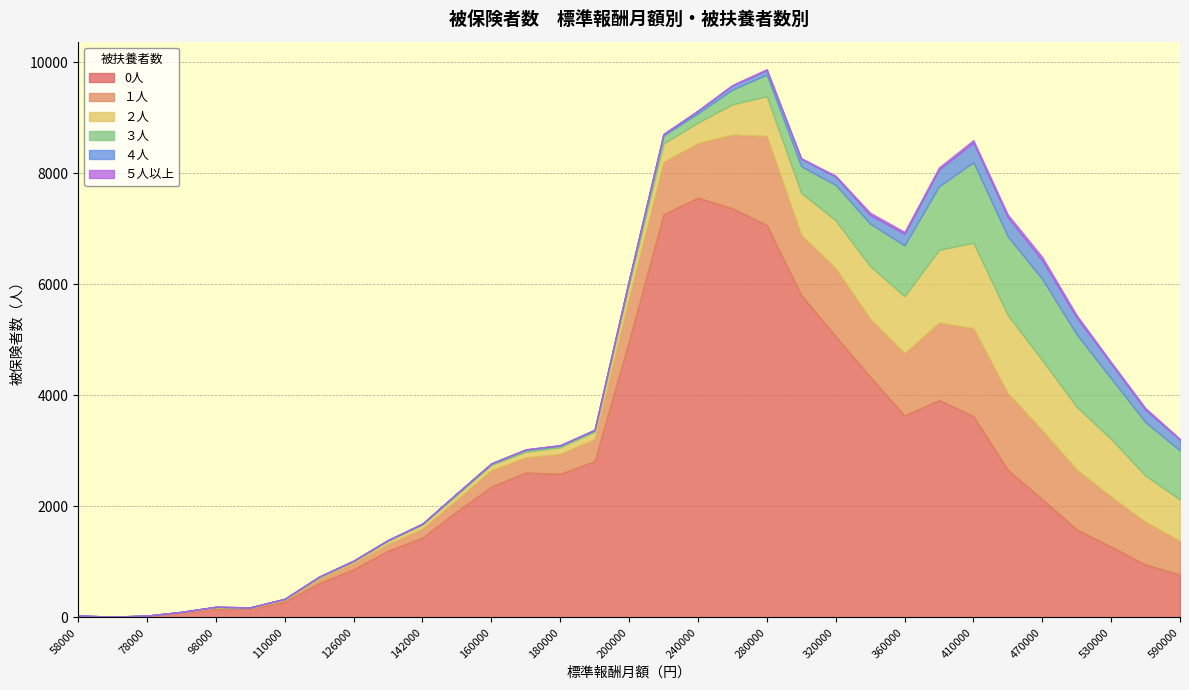

Which category has the lowest value in the 0人 series?

68000